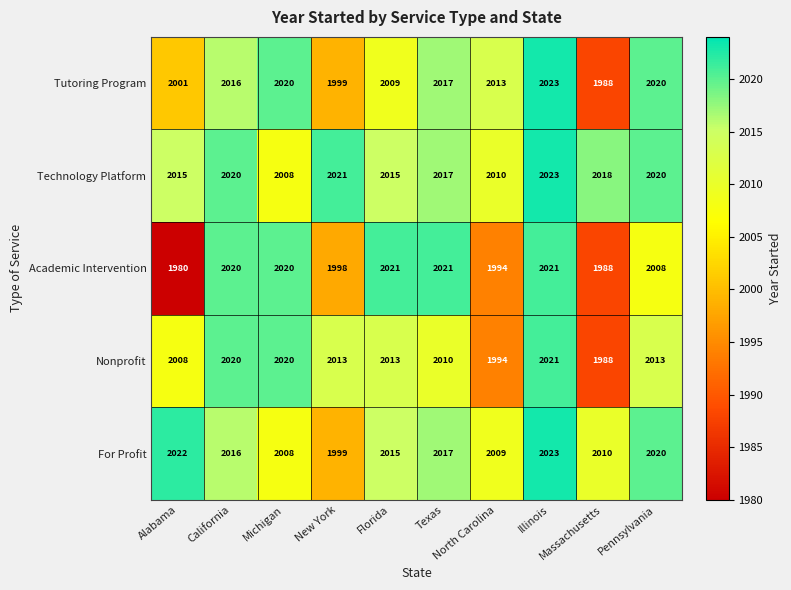

What is the maximum value for Nonprofit?

2021